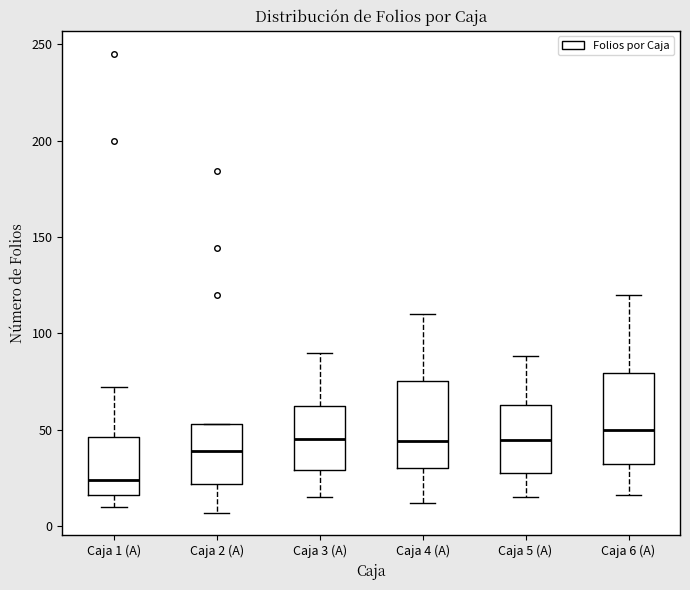

Reading left to right, read every box against the y-axis: the position of its median line, the range the box covers, and the ends of its whiskers. The values are not printed on the chart, so give them approximately, as read against the axis.

Caja 1 (A): median 25, box 15 to 45, whiskers 10 to 70
Caja 2 (A): median 40, box 20 to 55, whiskers 5 to 55
Caja 3 (A): median 45, box 30 to 65, whiskers 15 to 90
Caja 4 (A): median 45, box 30 to 75, whiskers 10 to 110
Caja 5 (A): median 45, box 25 to 65, whiskers 15 to 90
Caja 6 (A): median 50, box 30 to 80, whiskers 15 to 120